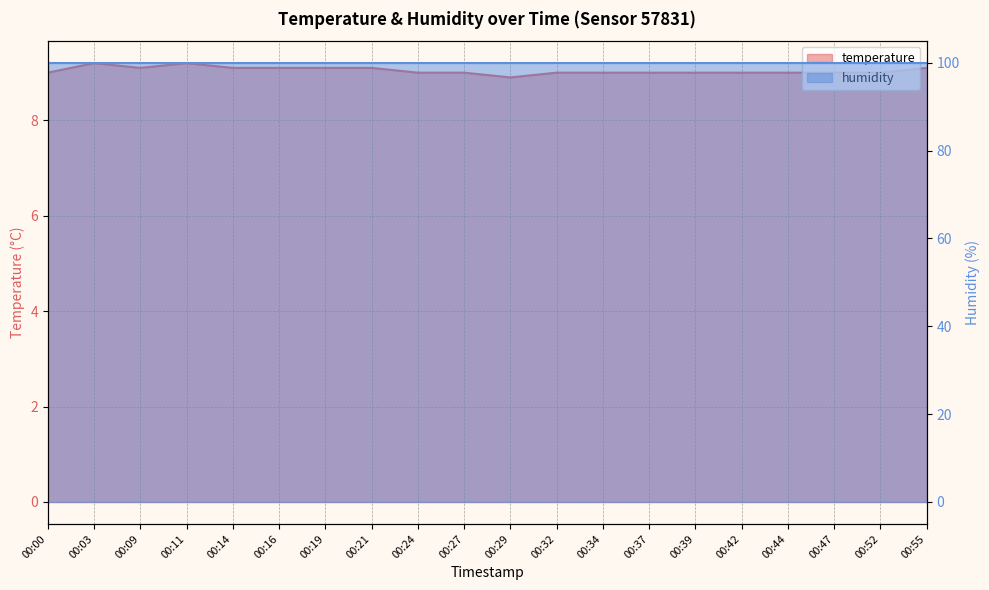

What value does the data have at 00:37?

9.0